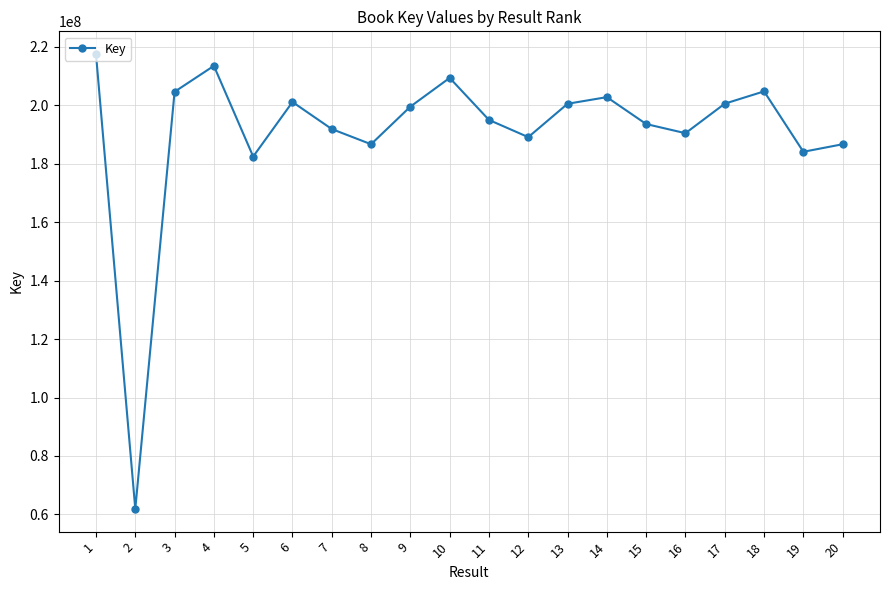

True or false: there are more than 1 points higher than both neighbors.

True